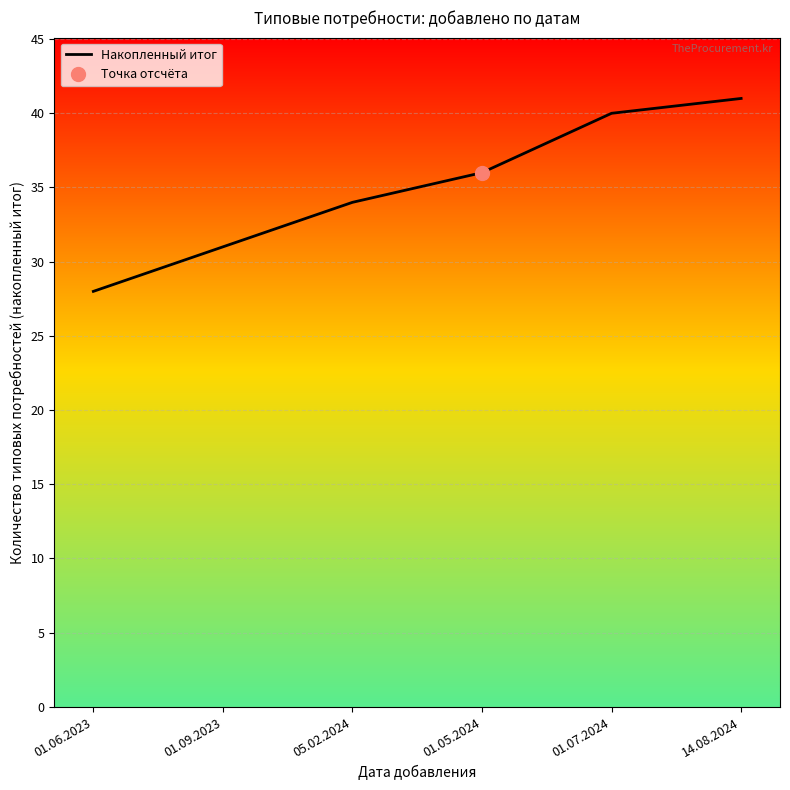

Reading right to left, list all the values displayed in this chart.

41	40	36	34	31	28